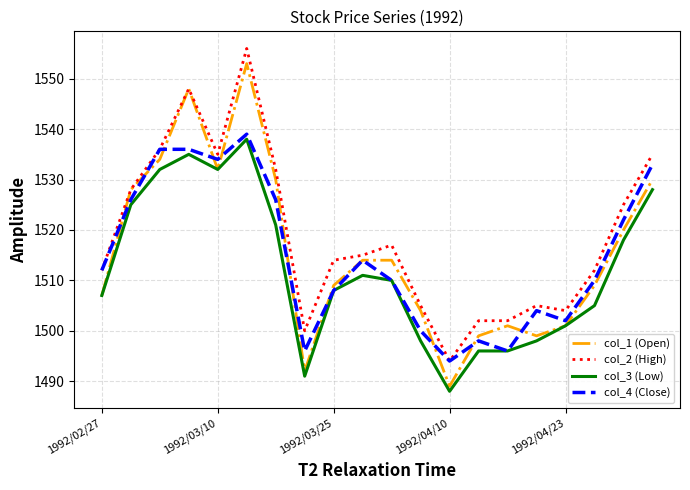

What is the greatest value displayed?

1556